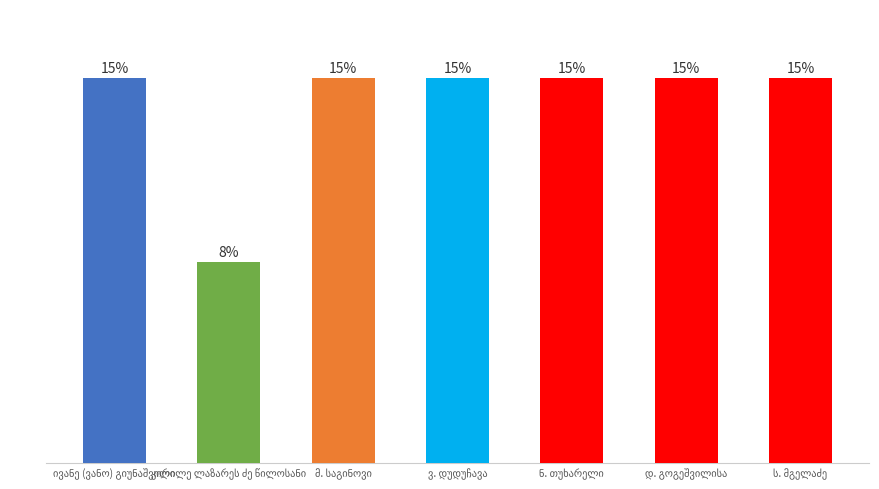

The value at მ. საგინოვი is 18670. True or false?

False